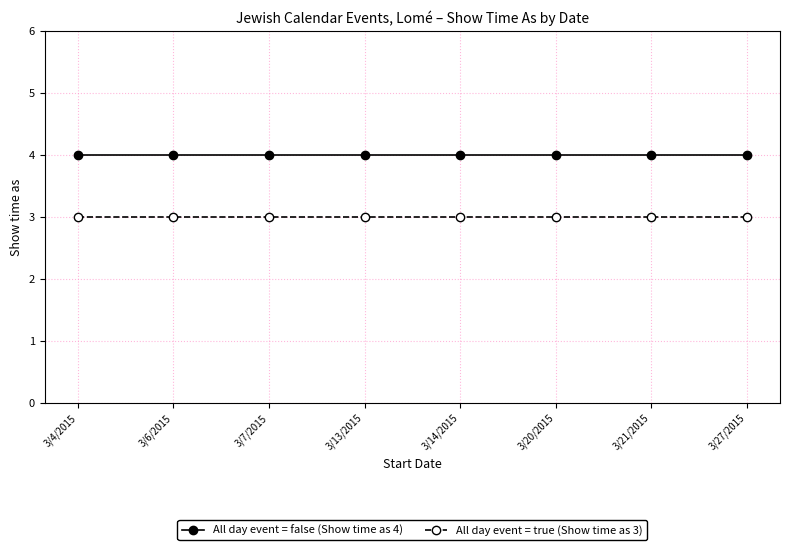

Which series has the largest total across all categories?

All day event = false (Show time as 4)